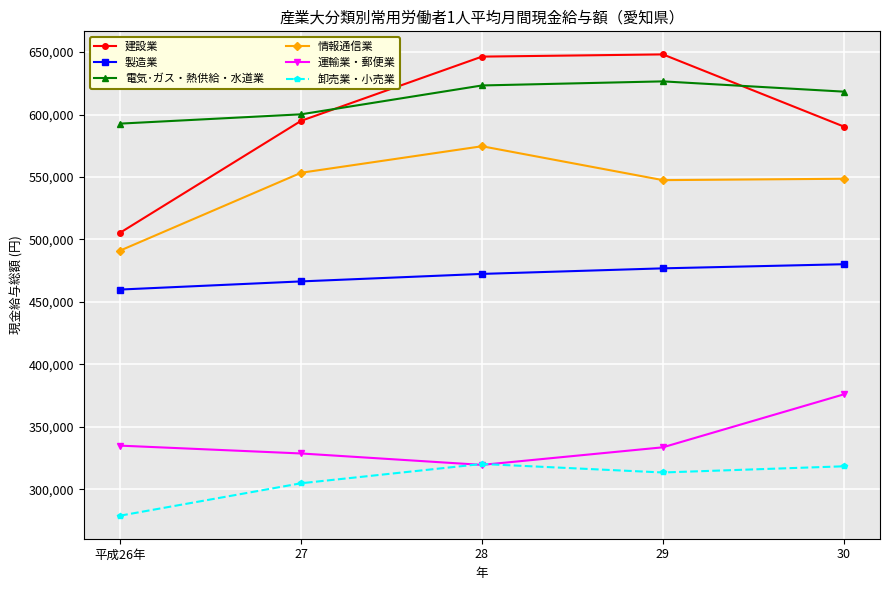

Which label corresponds to the smallest value in the chart?

平成26年